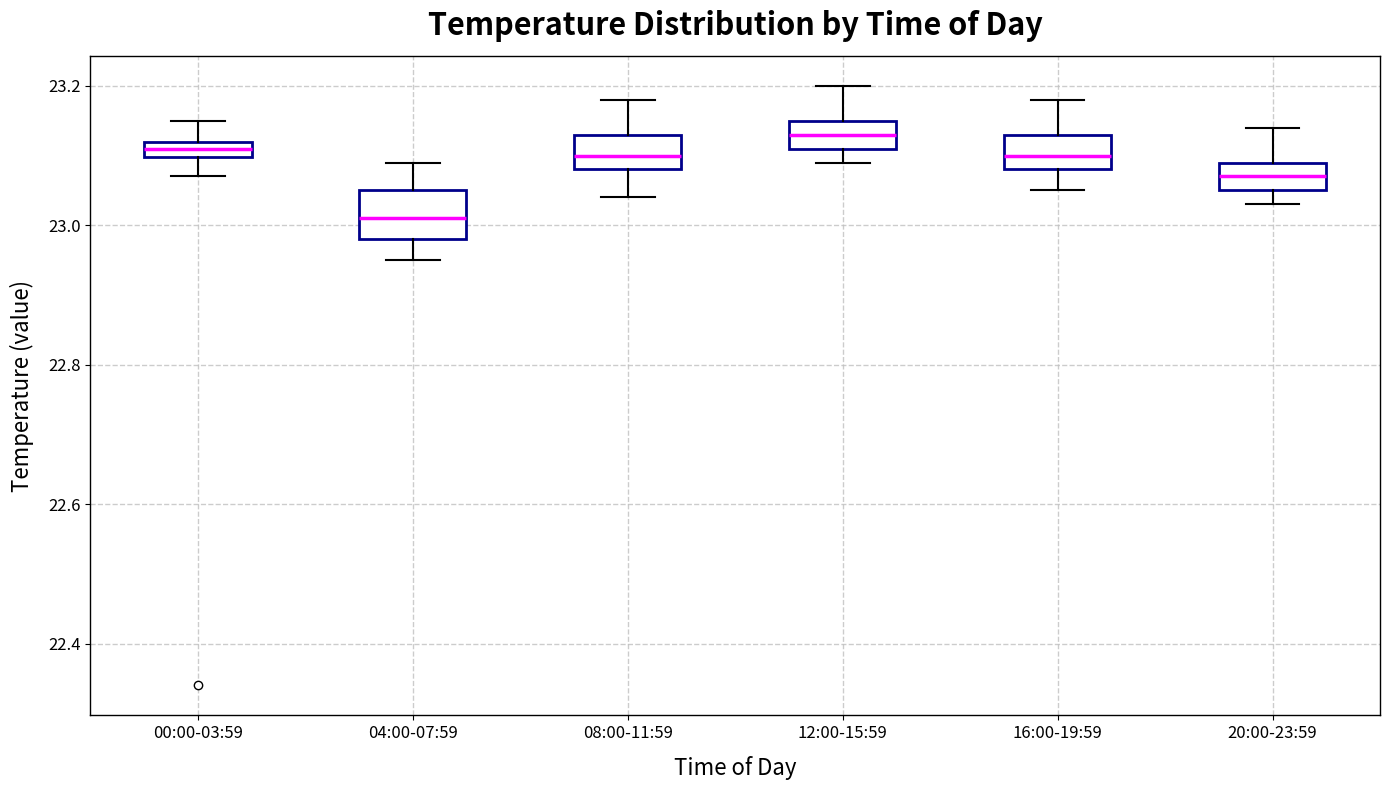

Where is the upper edge of the box for 08:00-11:59 on the y-axis? The values are not printed on the chart, so give them approximately, as read against the axis.

23.14